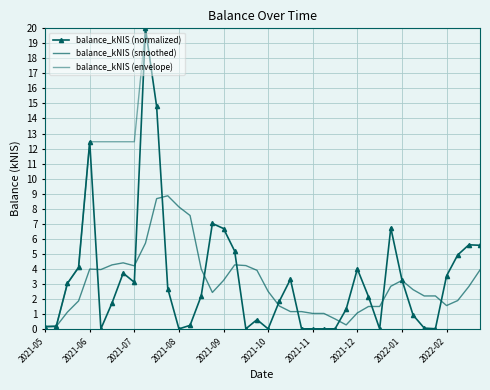

Count the number of data series in this chart.

3